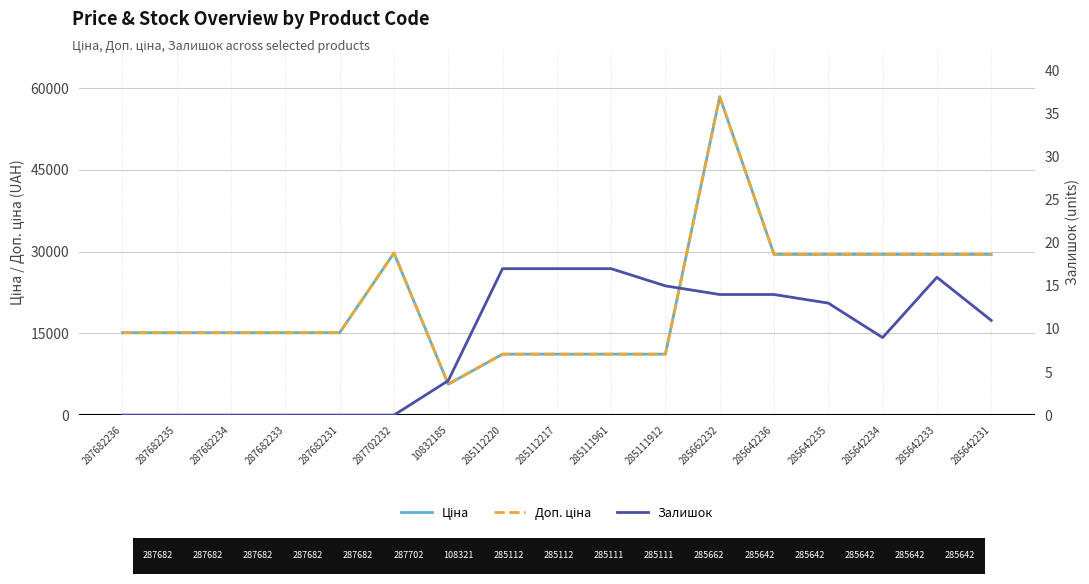

True or false: Ціна has a value of 14999.6 at 285642236.

False